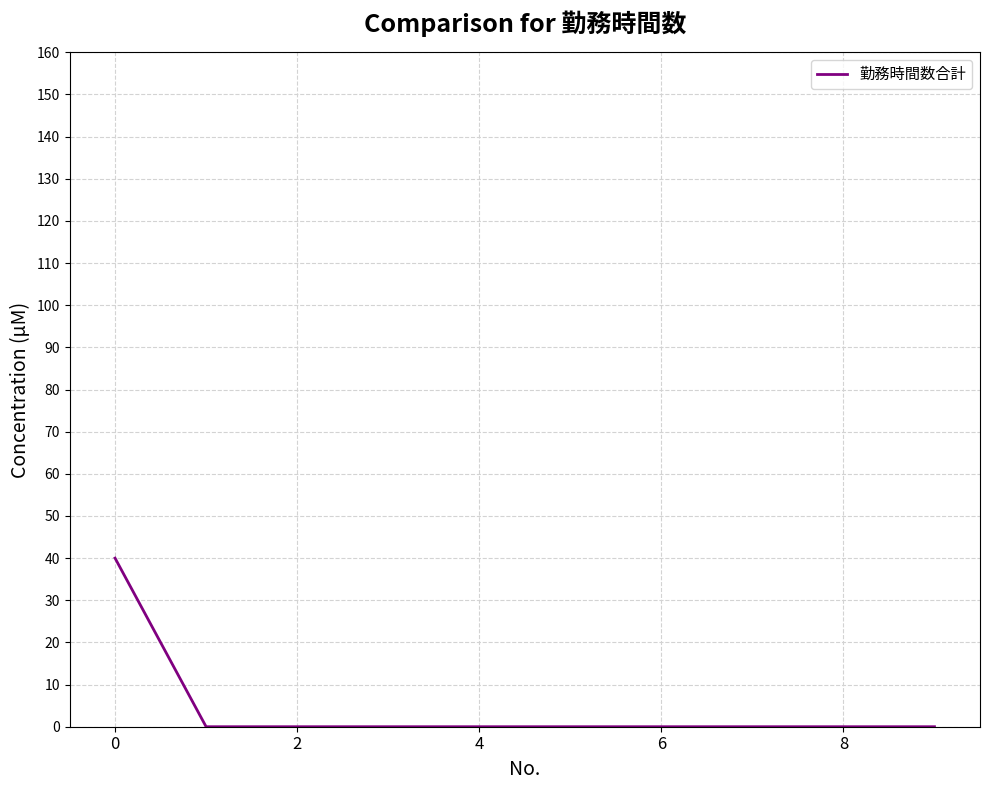

Reading left to right, extract all data points from this chart.

40	0	0	0	0	0	0	0	0	0